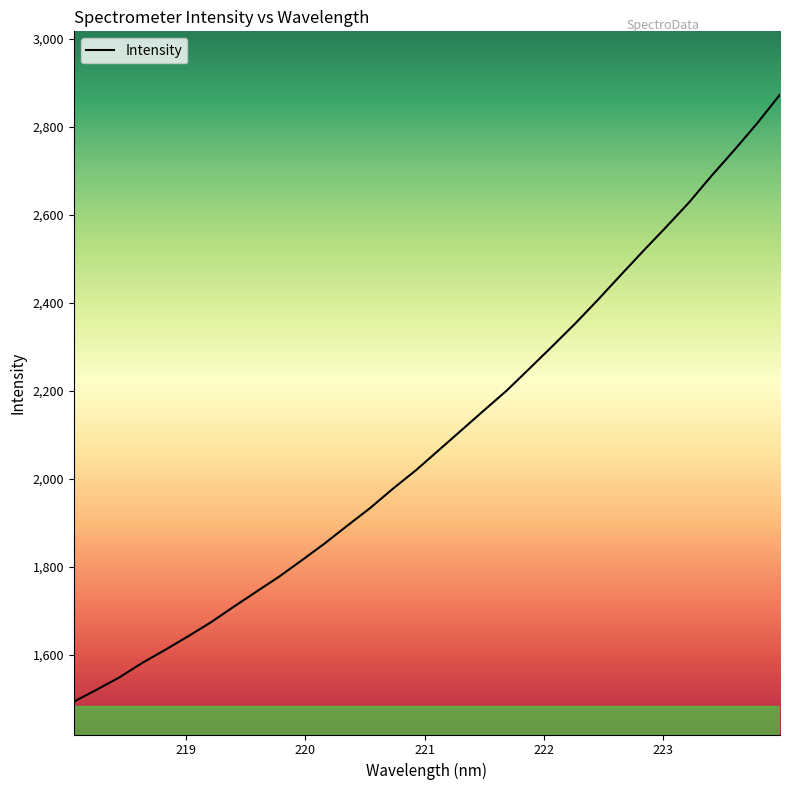

What is the smallest value displayed?

1493.2